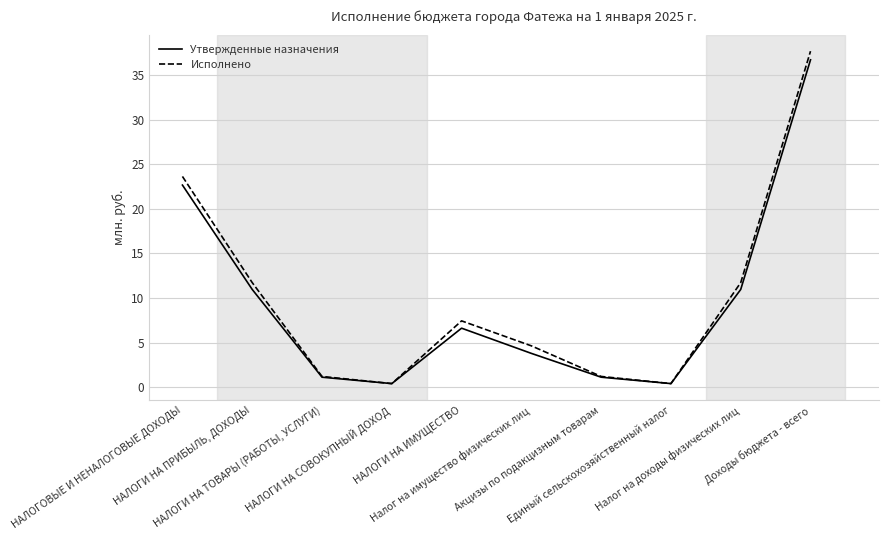

The Утвержденные назначения series shows 6.6 at НАЛОГИ НА ИМУЩЕСТВО. True or false?

True